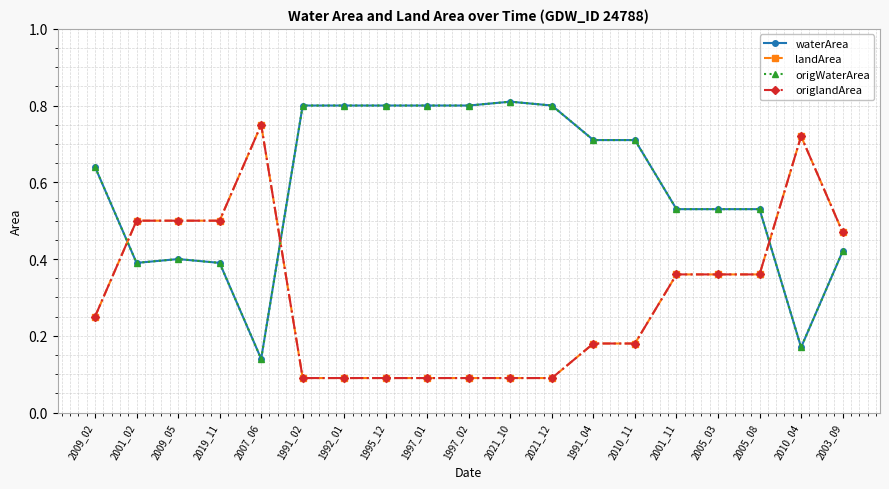

After their last crossing, which series has the higher values: origlandArea or waterArea?

origlandArea